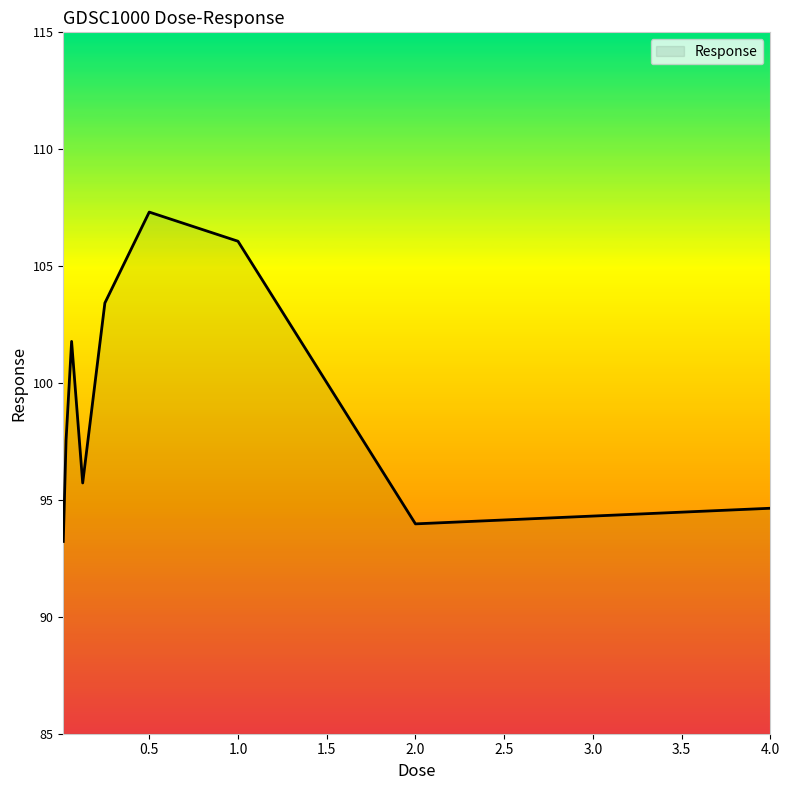

What is the difference between the maximum and minimum values?

14.1